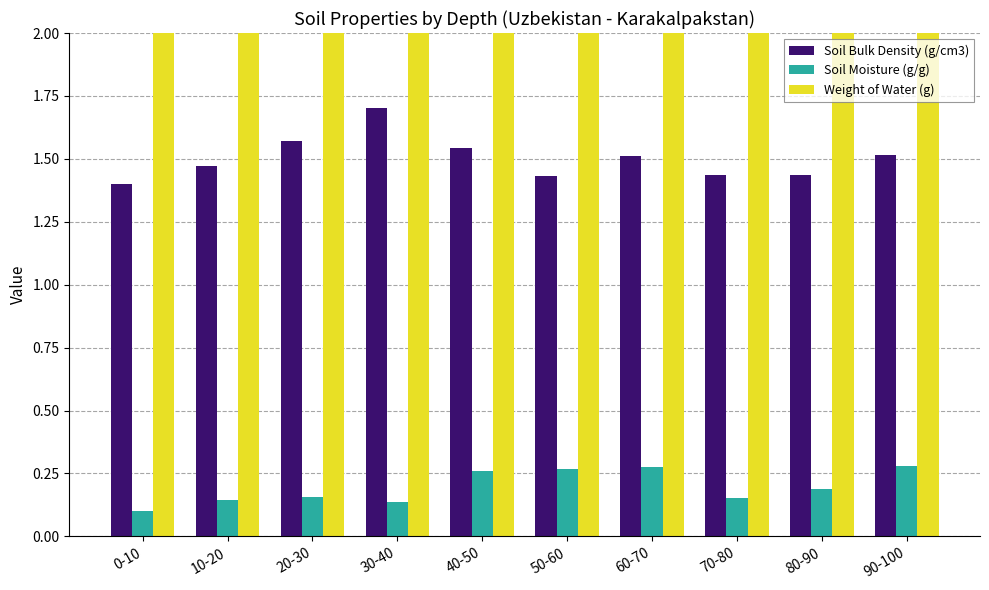

At how many categories does at least one series exceed 17?

4